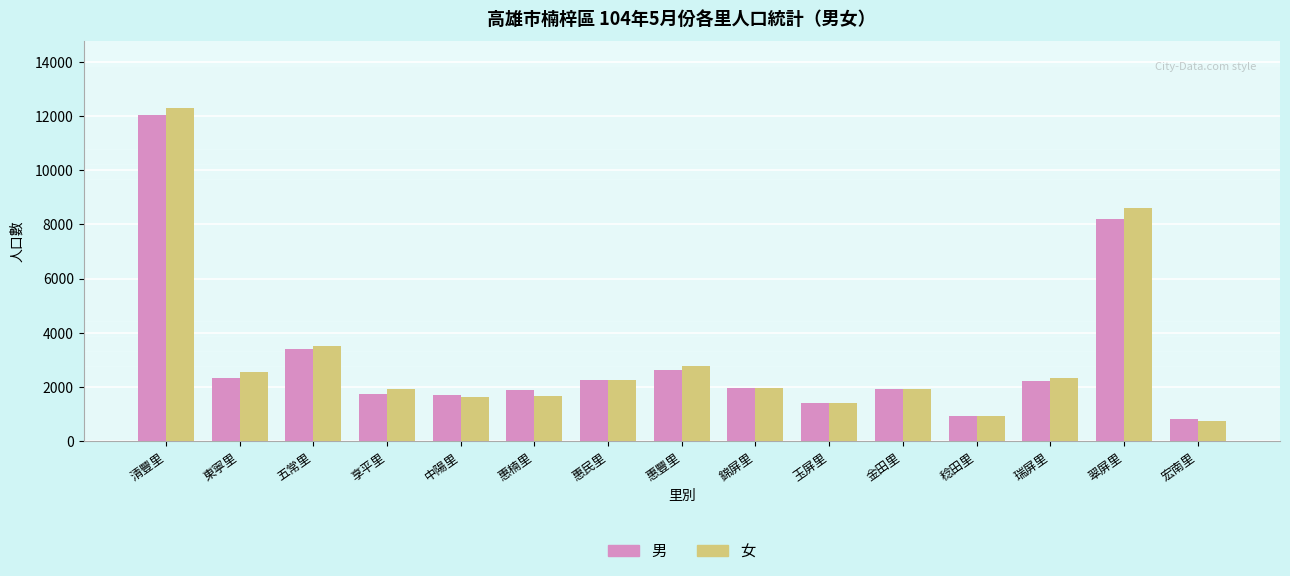

Count the number of data series in this chart.

2